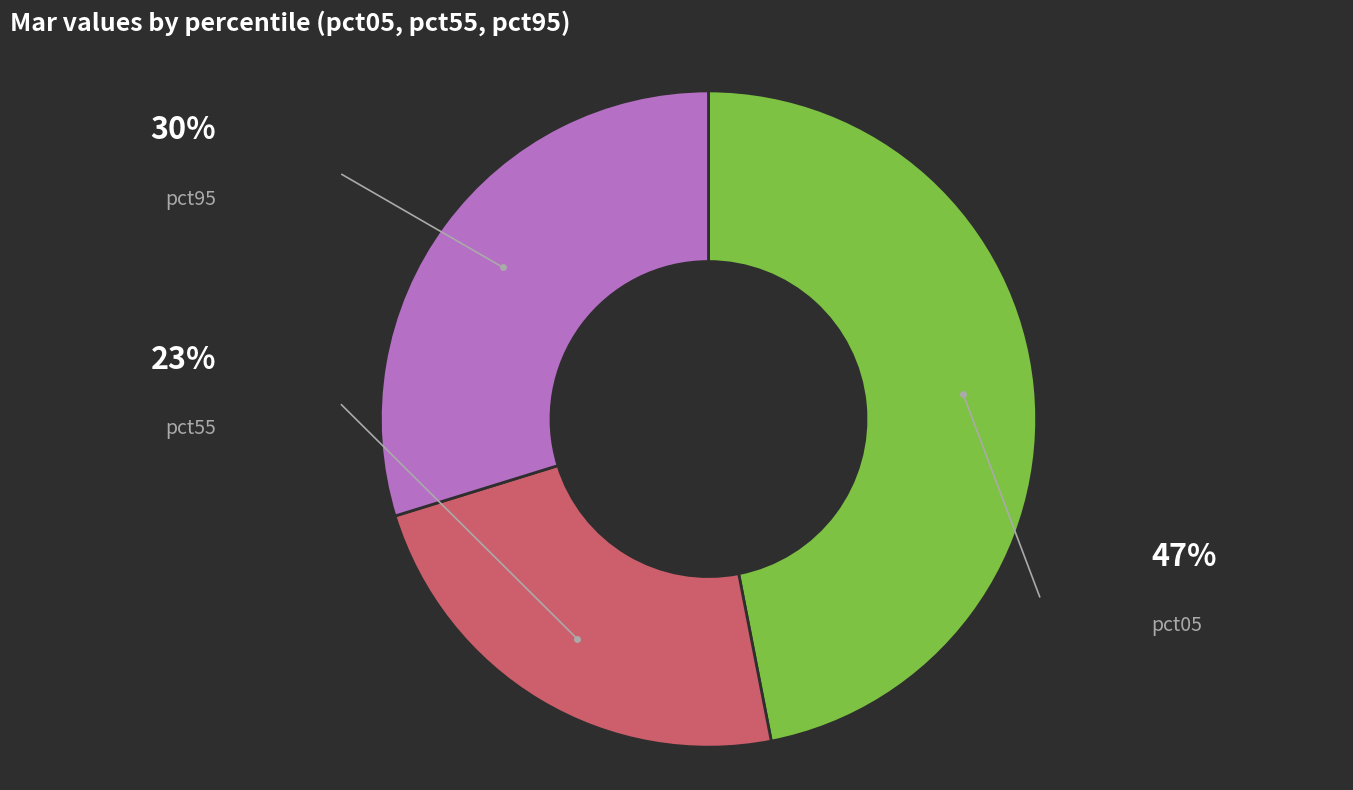

Is there a majority slice in this chart?

No